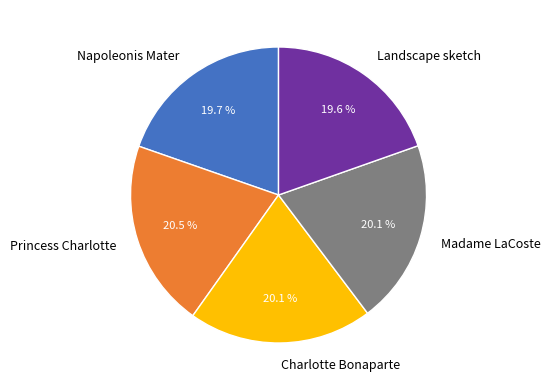

What is the ratio of the value at Princess Charlotte to the value at Landscape sketch?

1.0